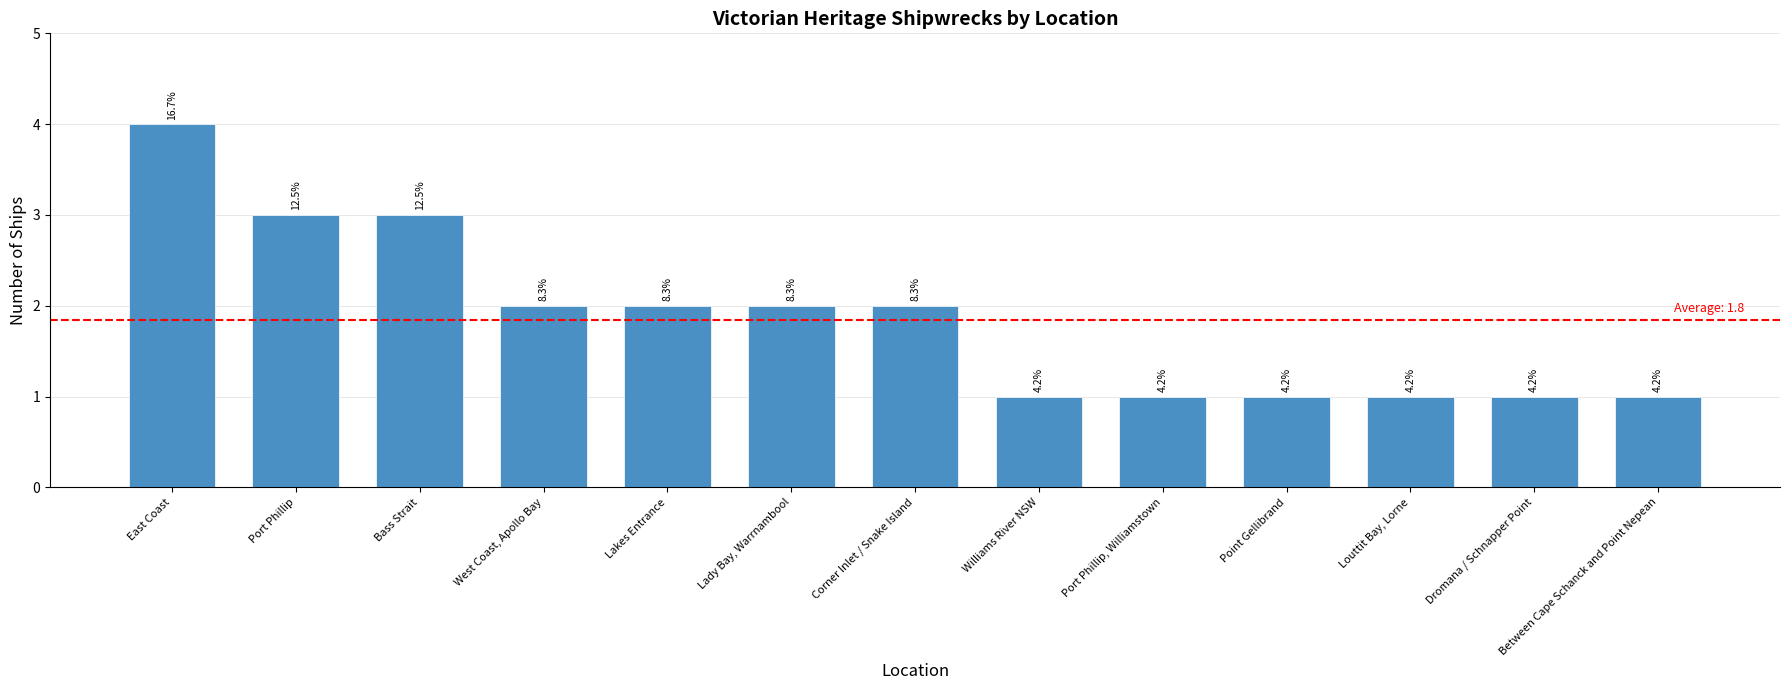

What is the smallest value displayed?

1